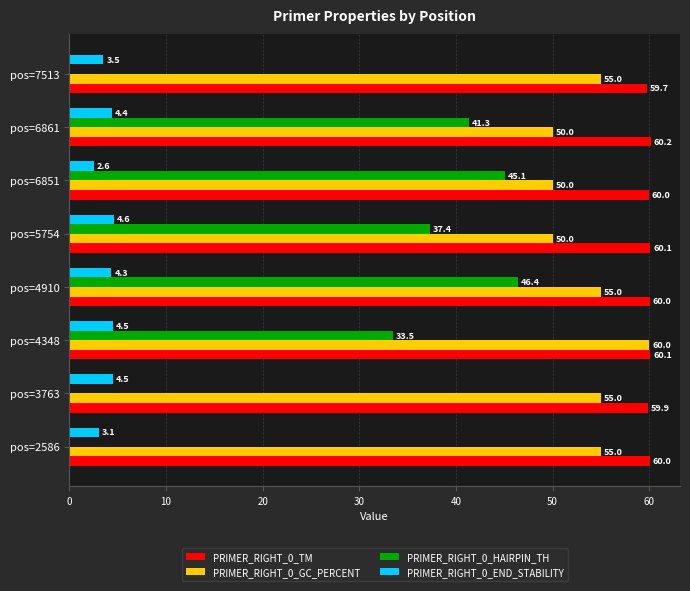

Between pos=4348 and pos=6861, which series saw the biggest shift?

PRIMER_RIGHT_0_GC_PERCENT